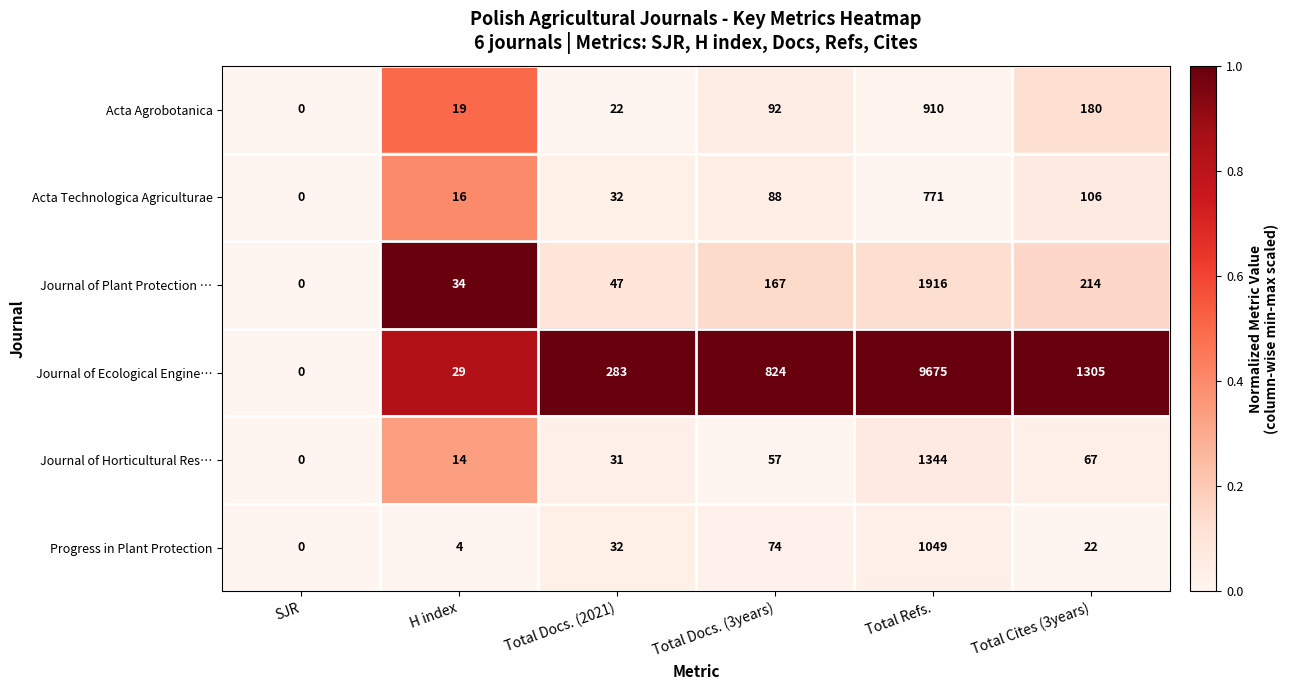

What is the difference between the maximum and minimum values in the Acta Technologica Agriculturae series?

771